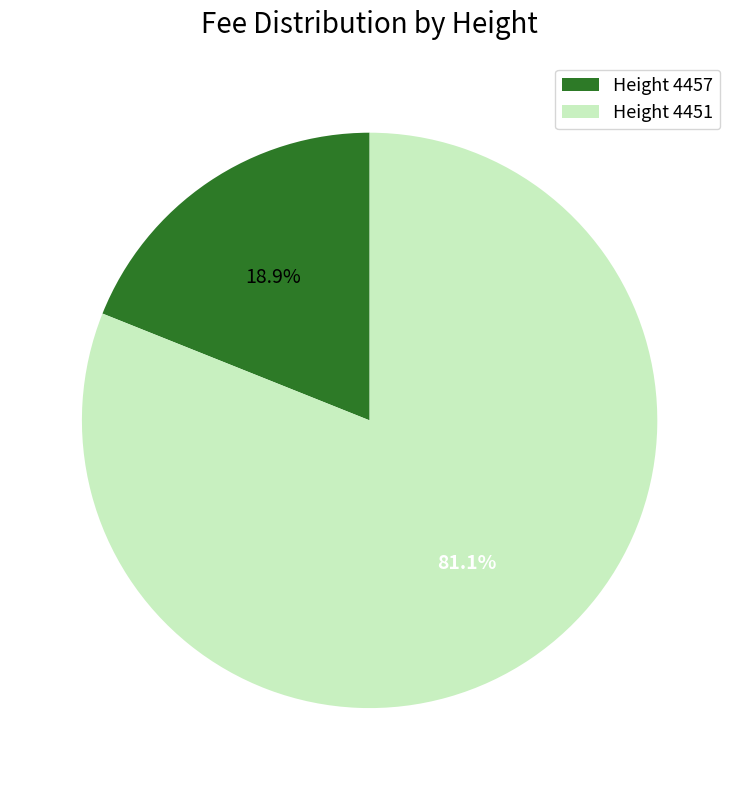

Which category has the biggest portion of the pie?

Height 4451